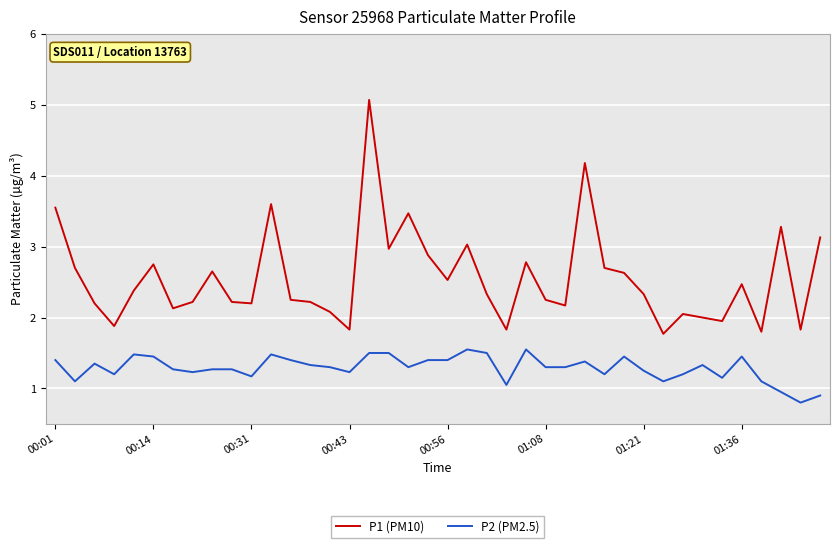

True or false: P1 (PM10) and P2 (PM2.5) cross at least once.

False